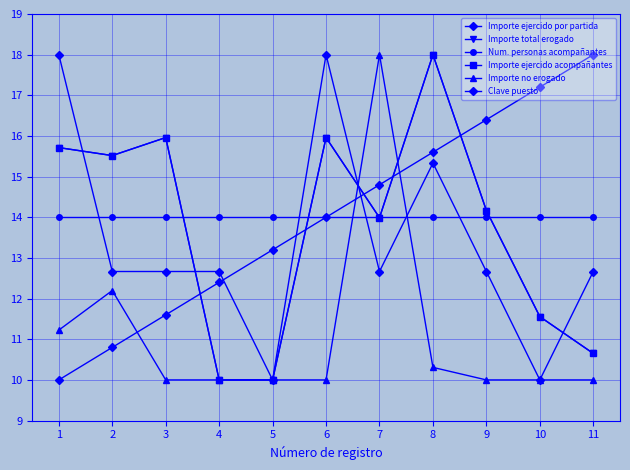

Is it true that Importe total erogado equals 6.4 at 4?

False